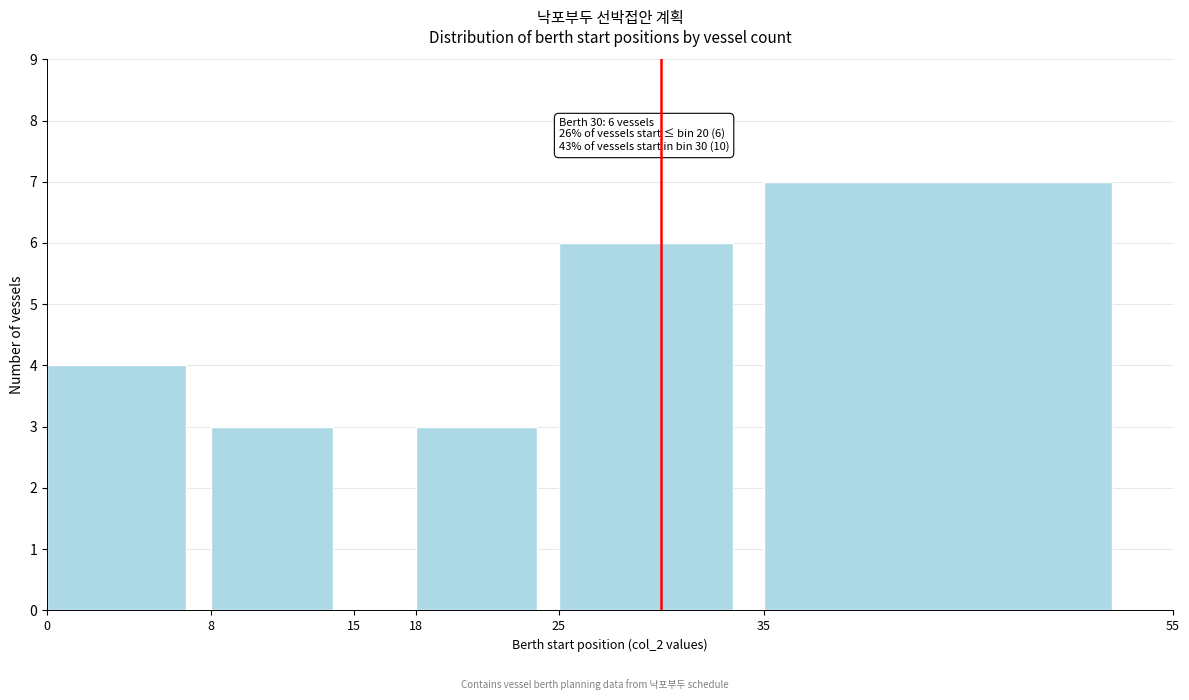

Which range on the x-axis has the tallest bar?

35 to 55